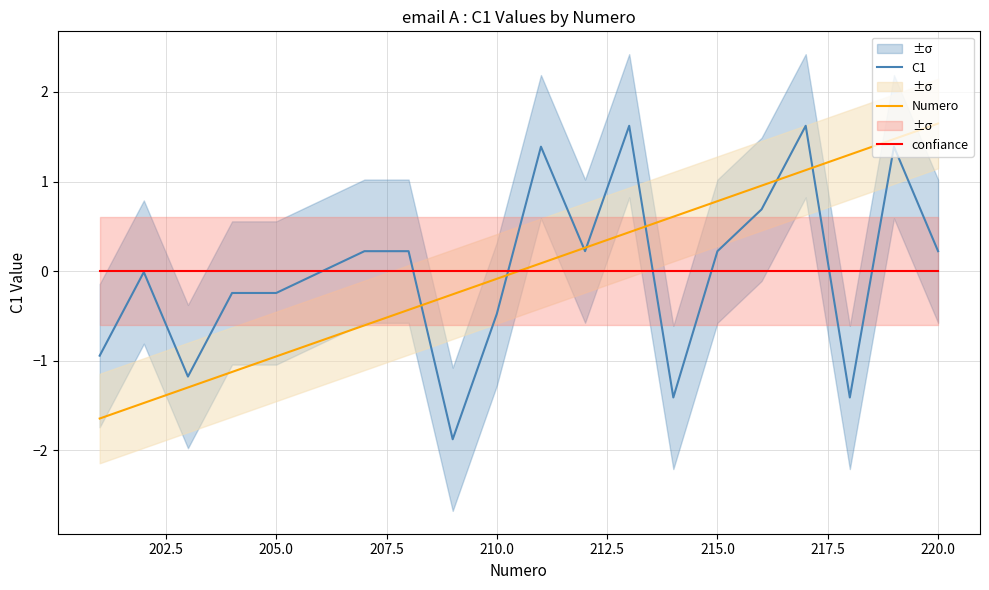

How many times do Numero and C1 cross each other?

7